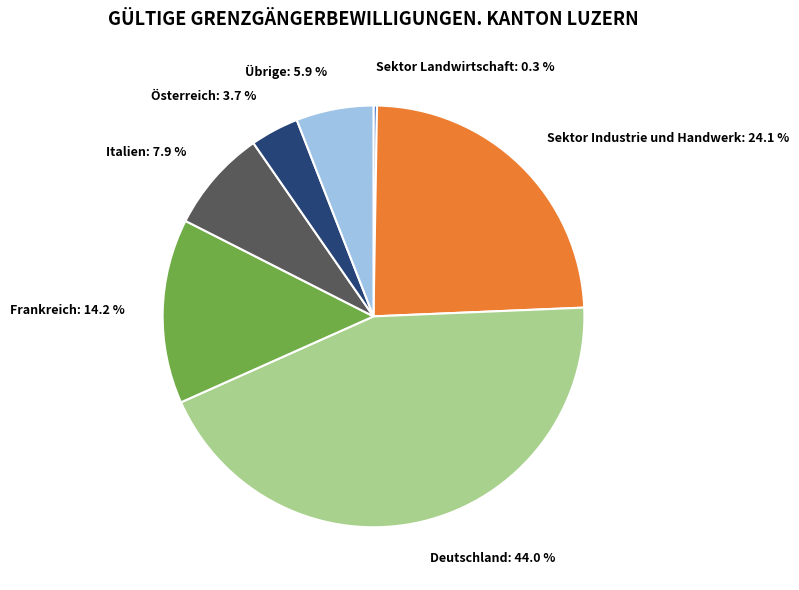

To the nearest percent, what is the average slice percentage?

14%